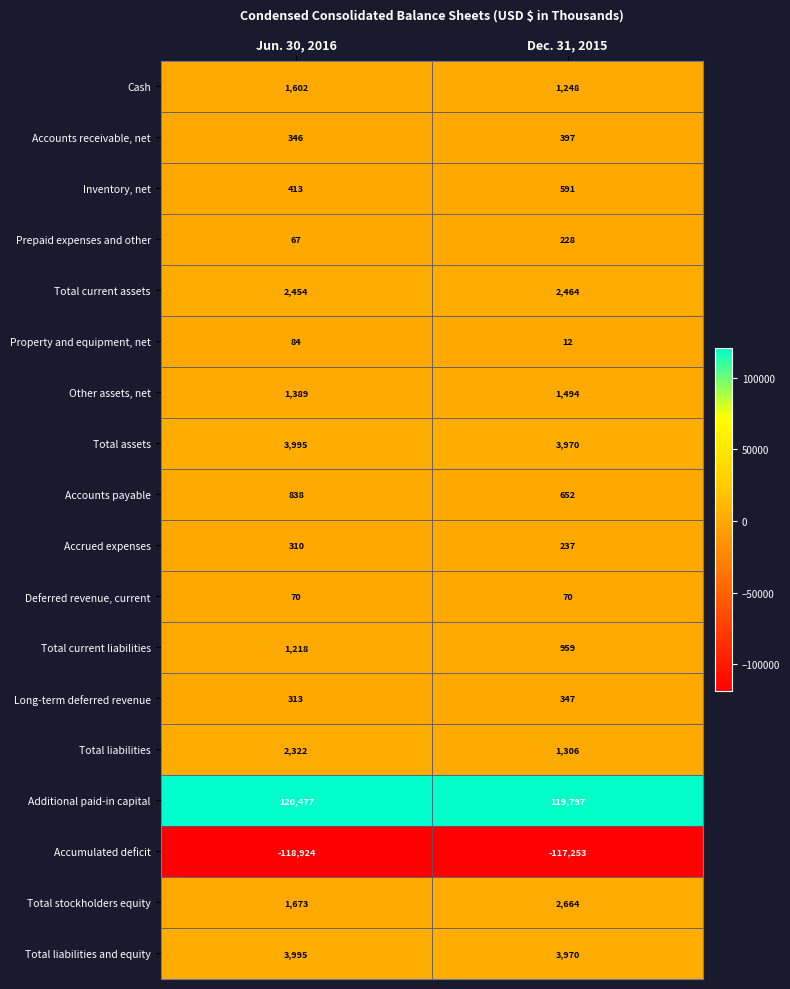

Is the value of Accounts receivable, net at Dec. 31, 2015 greater than the value of Long-term deferred revenue at Dec. 31, 2015?

Yes